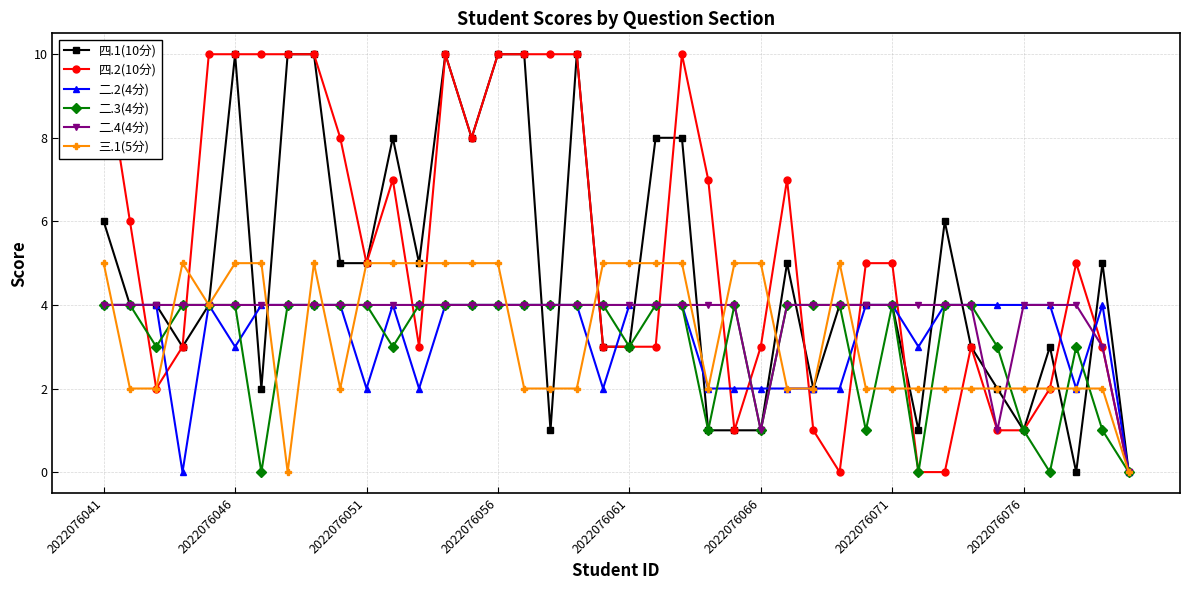

At how many categories does at least one series exceed 2?

39